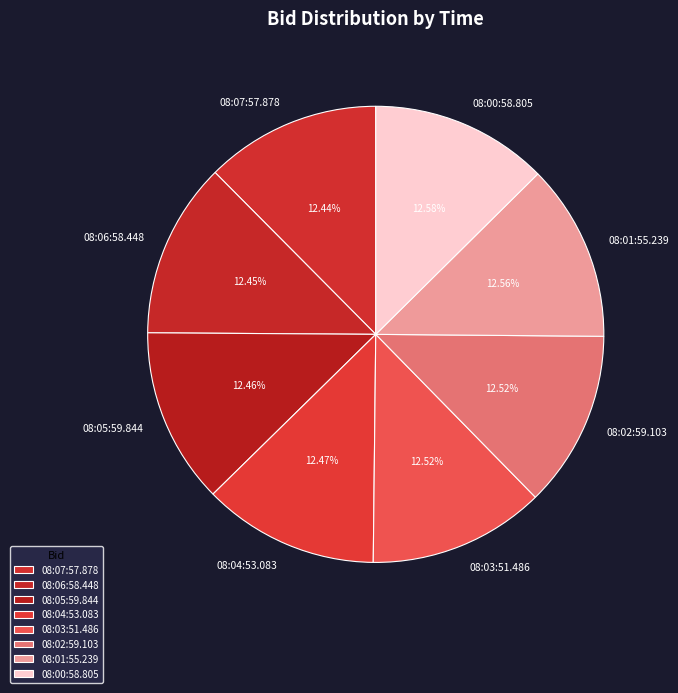

Count the number of slices in the pie.

8